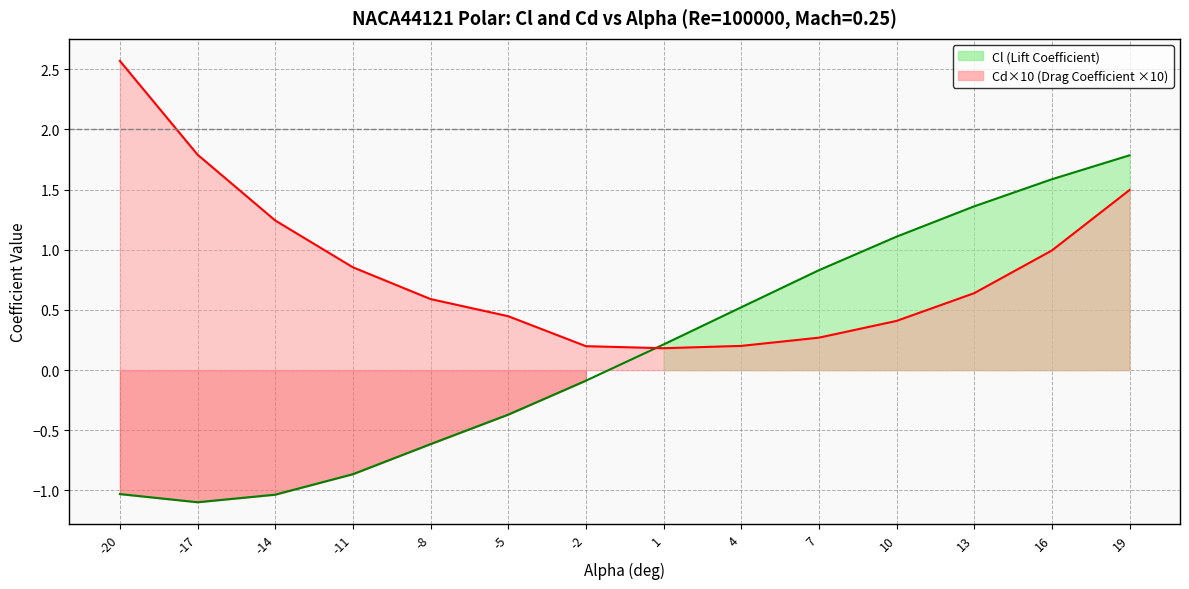

At how many categories does at least one series exceed 1?

7